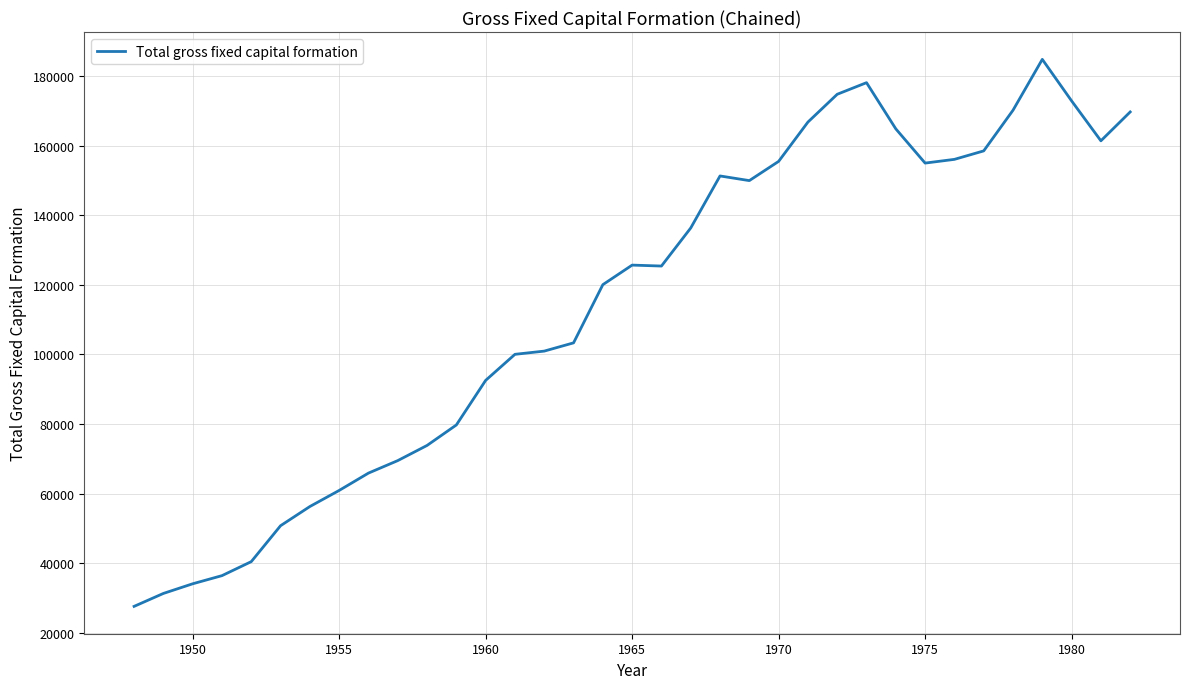

What is the difference between the maximum and minimum values?

157239